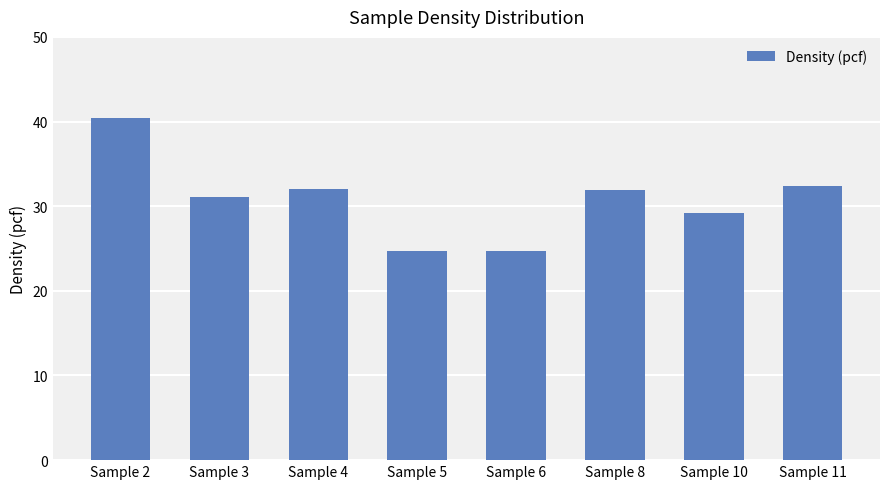

At which category does the chart reach its peak across all series?

Sample 2